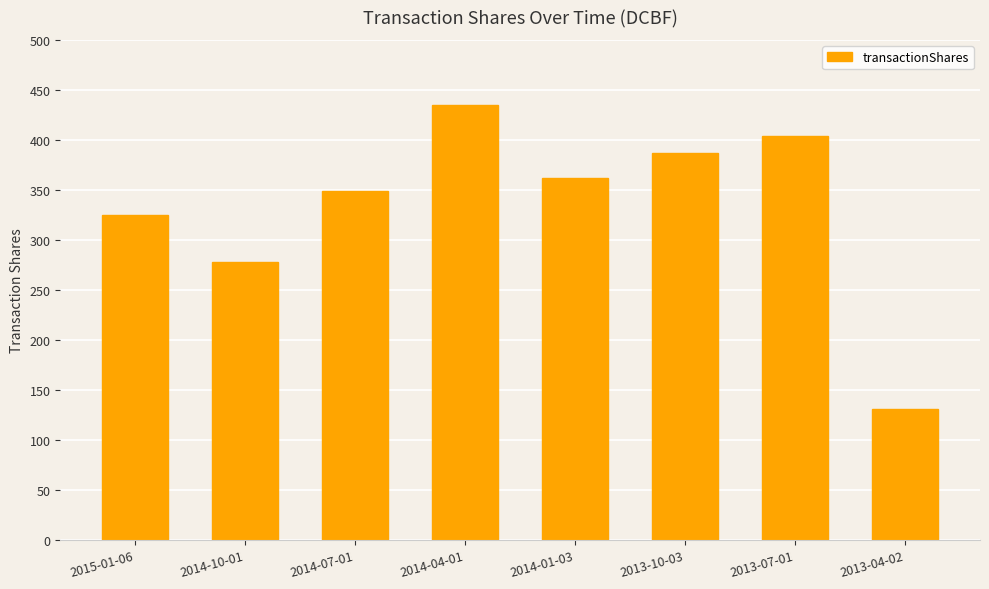

Count the number of categories in the chart.

8